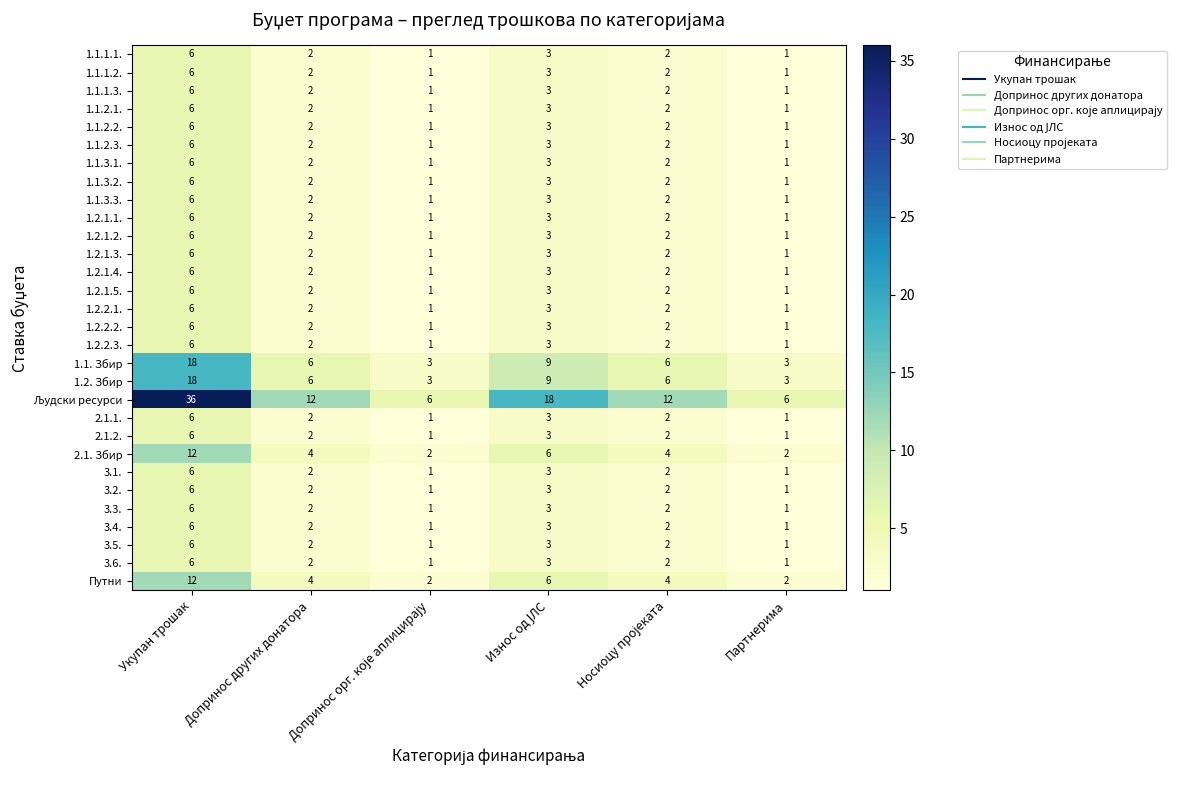

What is the sum of all 1.1. Збир values?

45